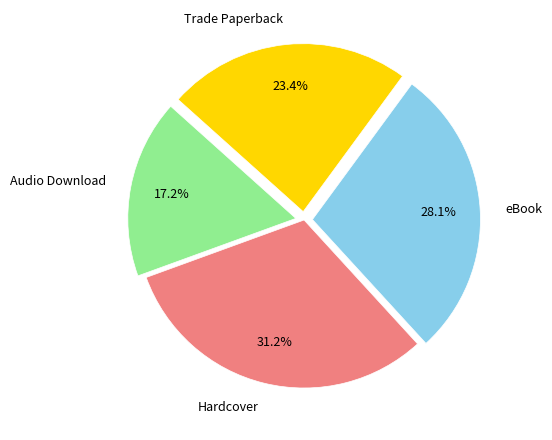

To the nearest percent, what portion does Trade Paperback represent?

23%